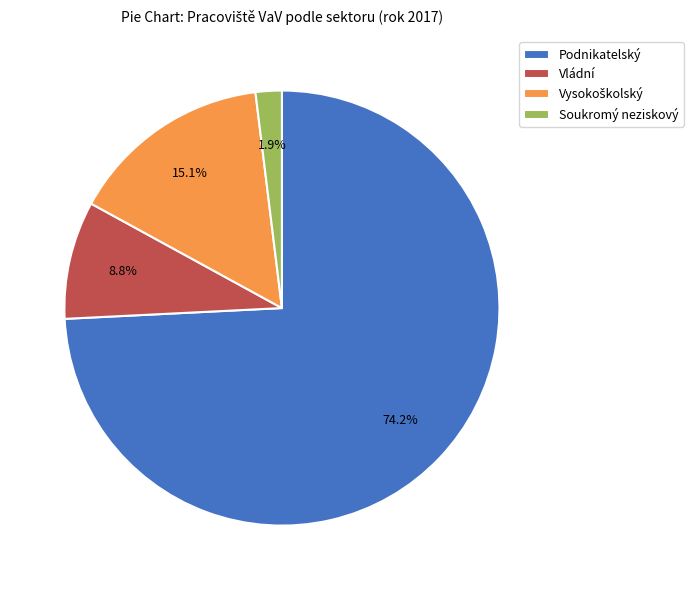

Is Podnikatelský the majority of the pie?

Yes